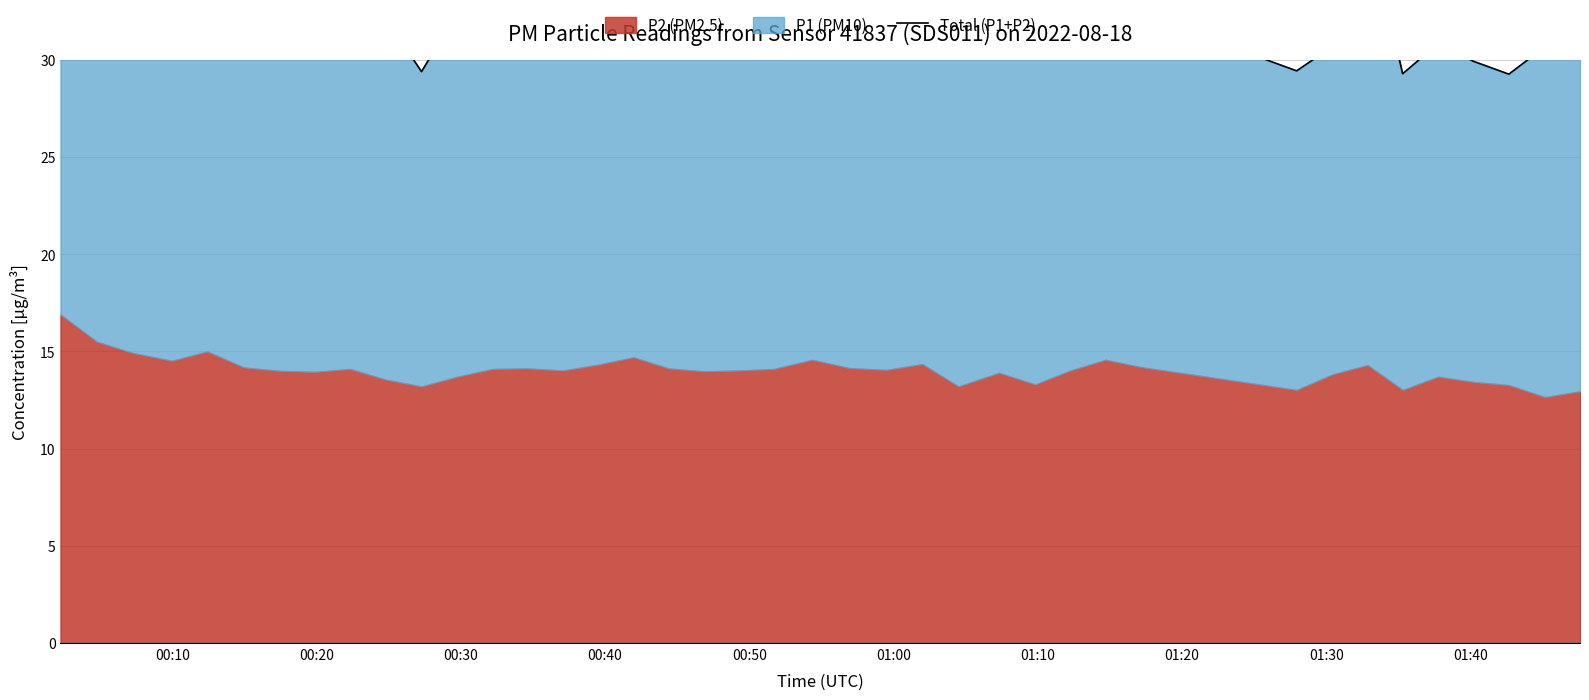

Where does the data first go above 32?

00:10